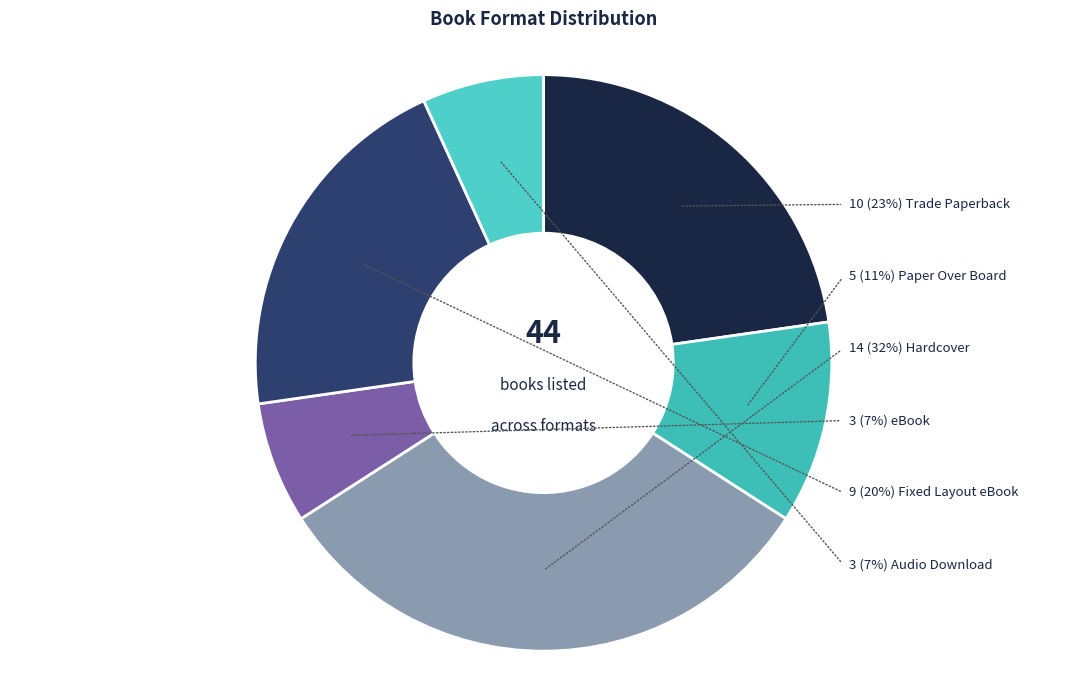

Is it true that Audio Download is 1% of the pie?

False